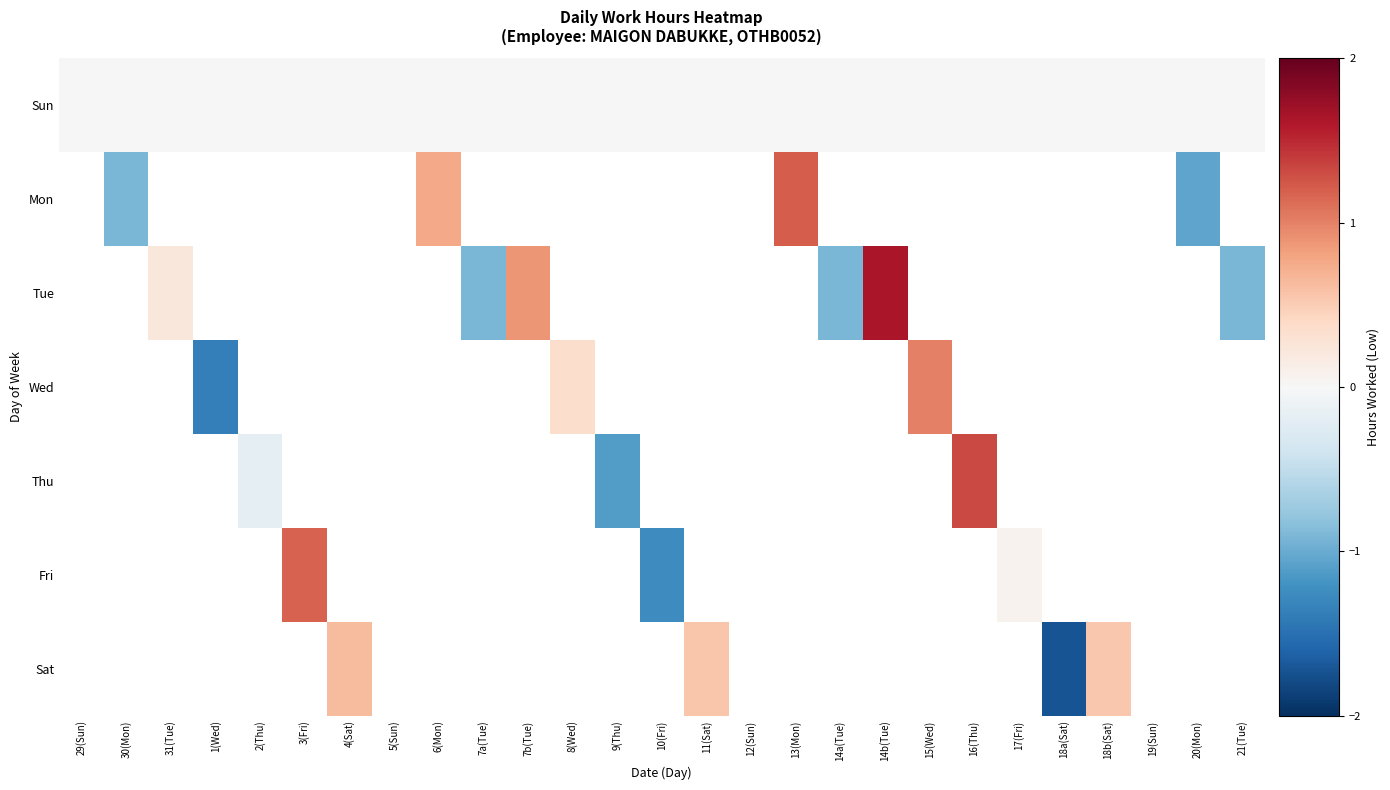

At how many categories does at least one series exceed 0?

13